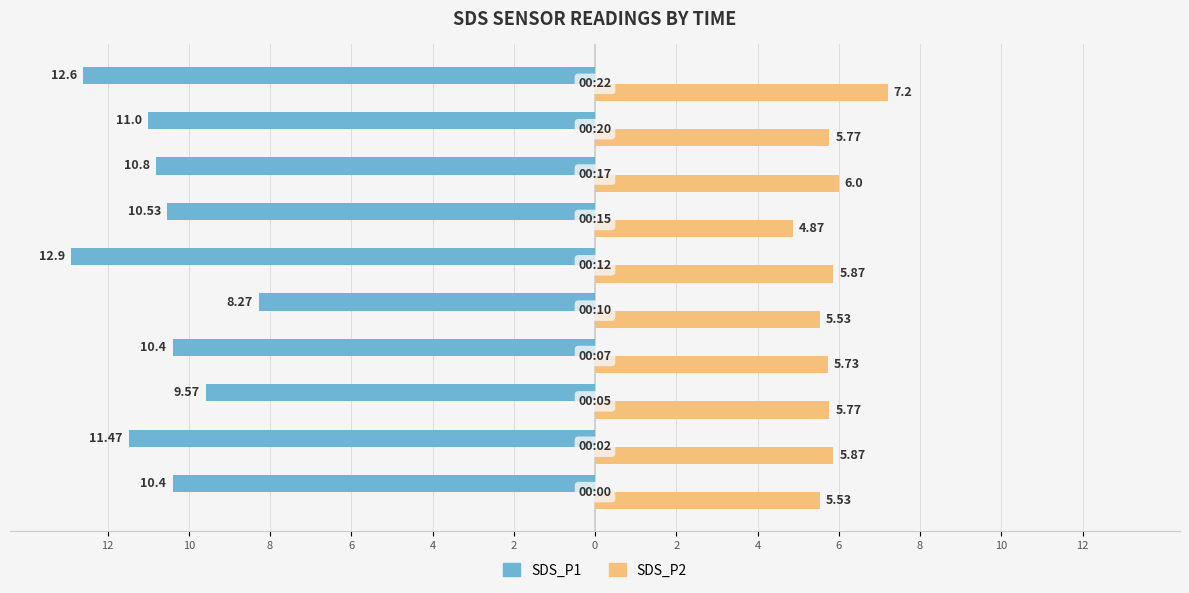

What are all the series names shown in the legend?

SDS_P1, SDS_P2